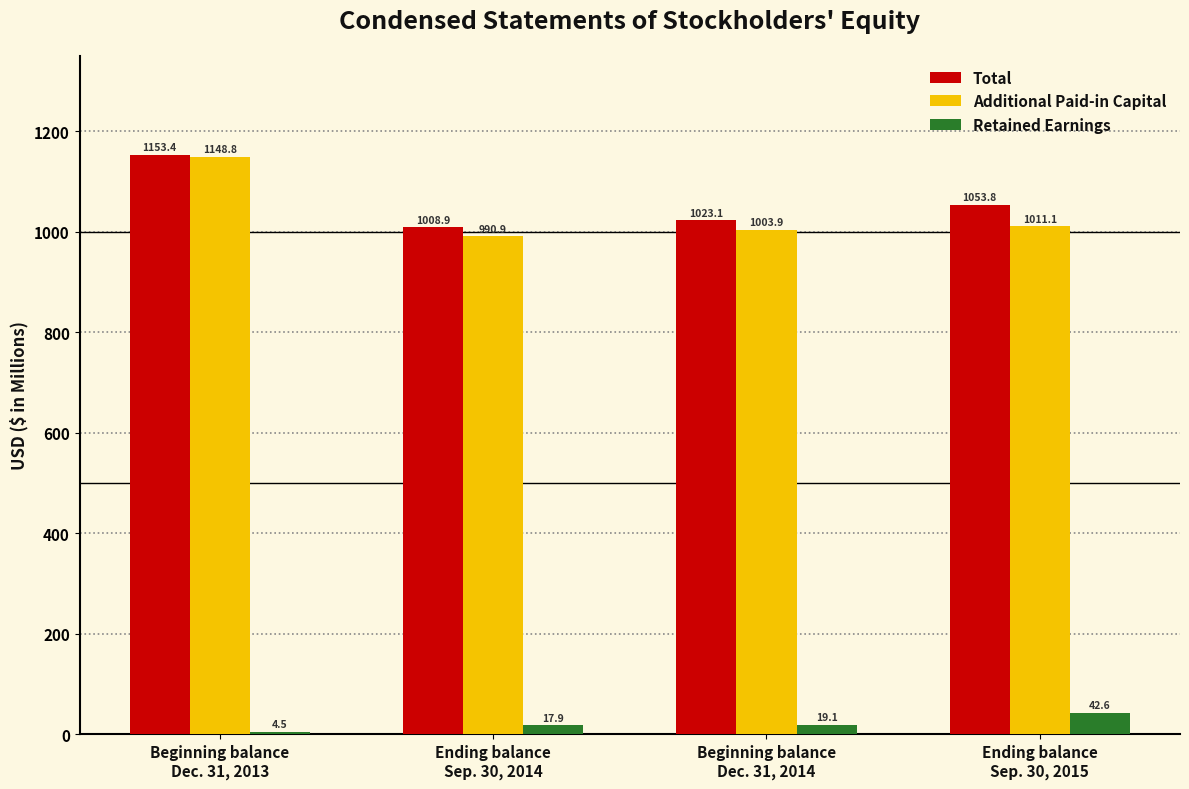

Does the chart contain stacked bars?

No